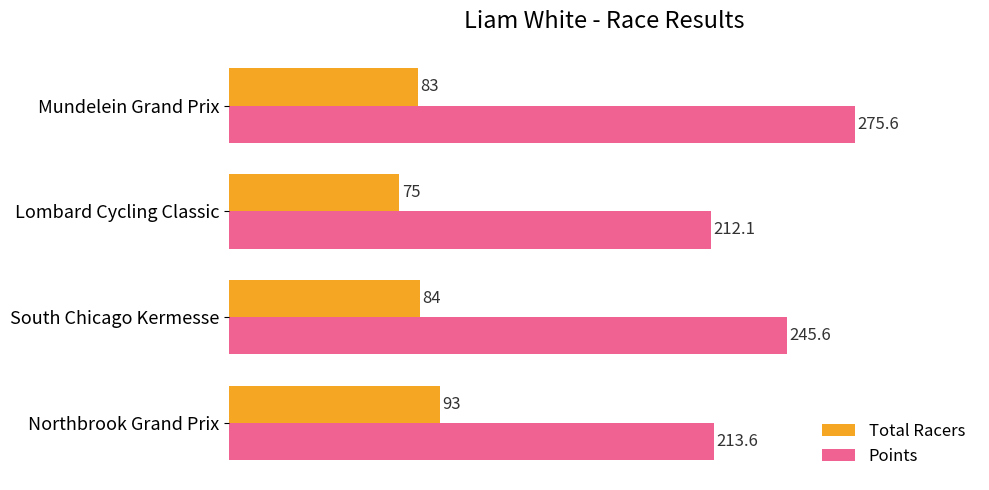

What is the average value of the Points series?

236.7